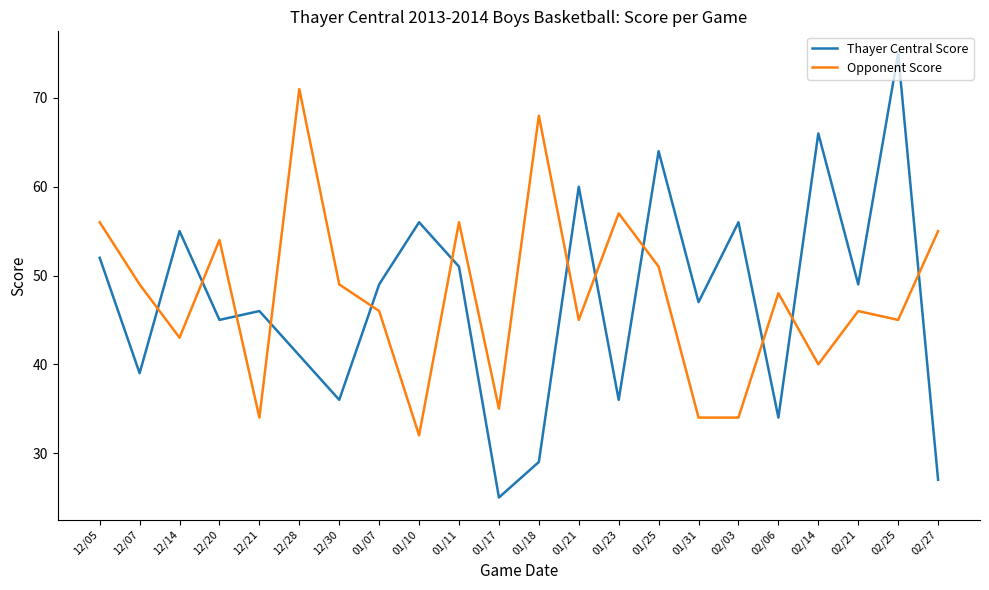

What is the spread (max minus min) of values at 12/05?

4